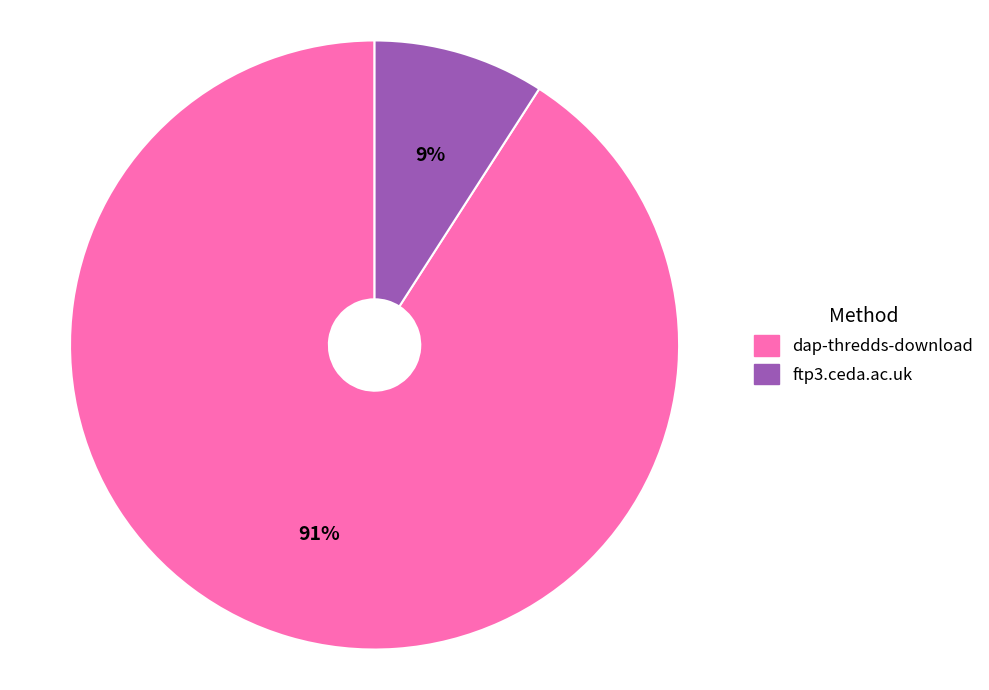

To the nearest percent, what is the combined percentage of ftp3.ceda.ac.uk and dap-thredds-download?

100%